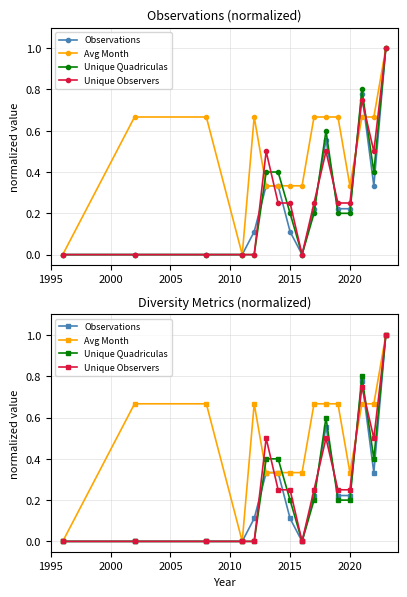

True or false: Unique Observers and Unique Quadriculas intersect in this chart.

True